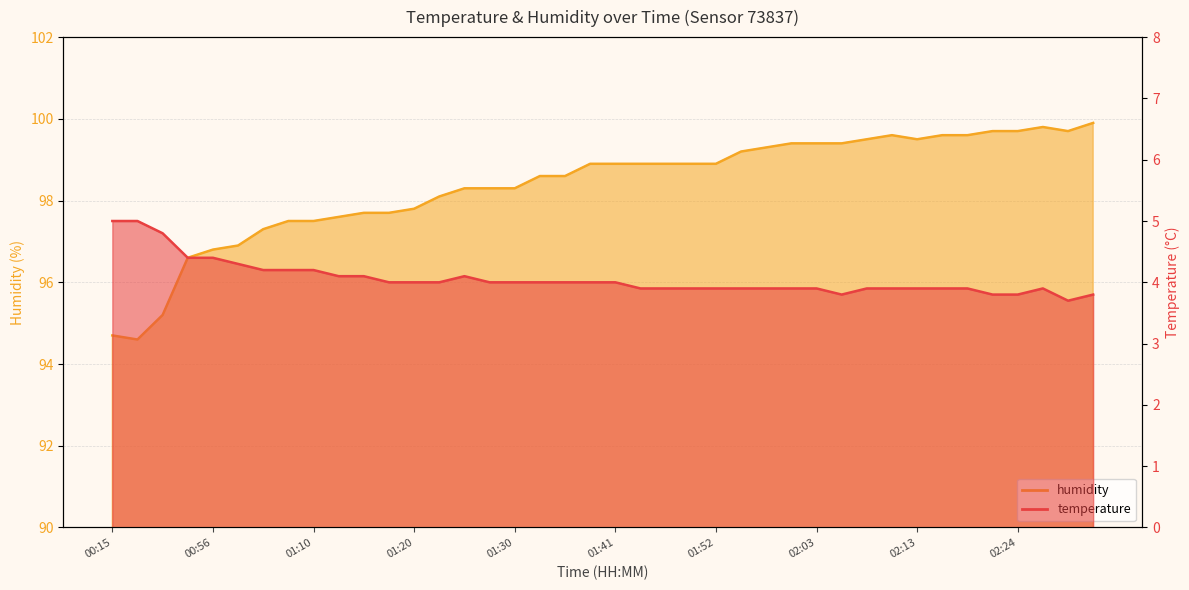

The value of humidity at 01:55 is 99.2. True or false?

True